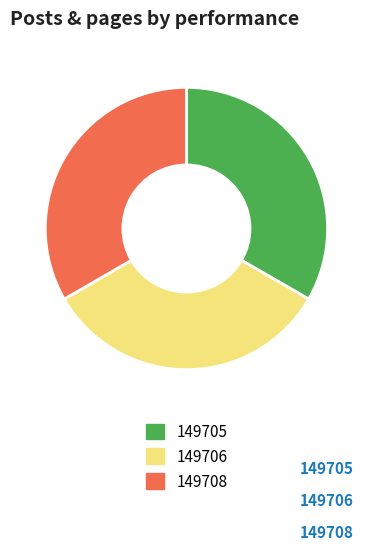

What is the ratio of the value at 149708 to the value at 149706?

1.0